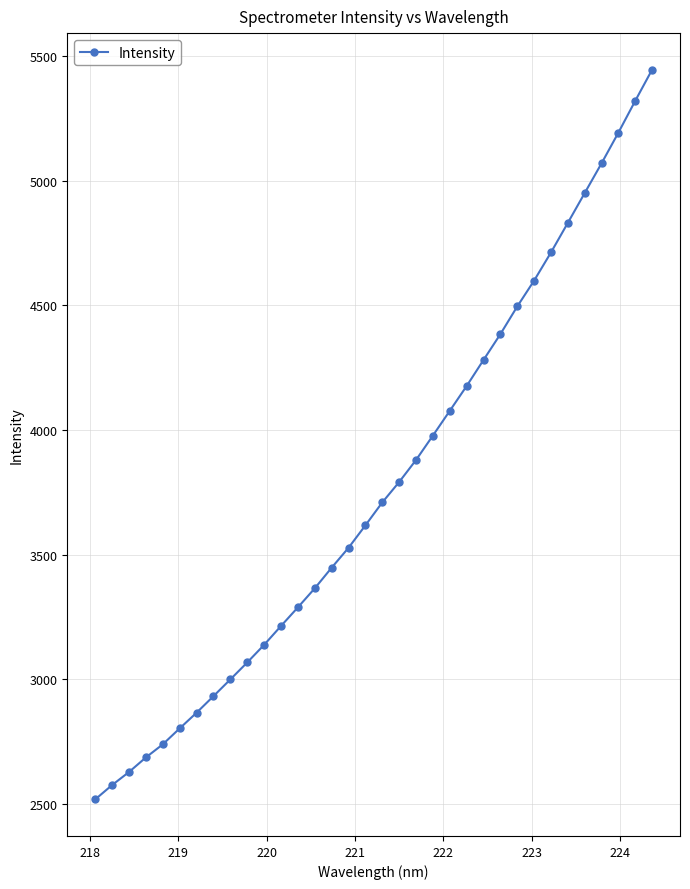

What is the average value?

3773.8